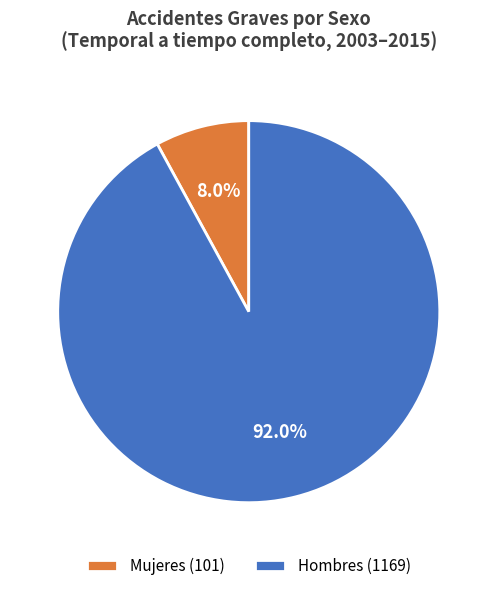

Rank the categories by value from highest to lowest.

Hombres (1169), Mujeres (101)